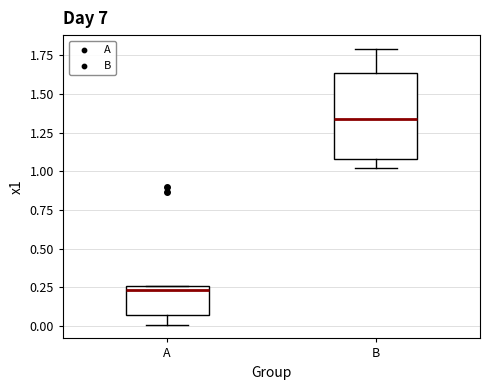

Where is the lower edge of the box for B on the y-axis? The values are not printed on the chart, so give them approximately, as read against the axis.

1.10